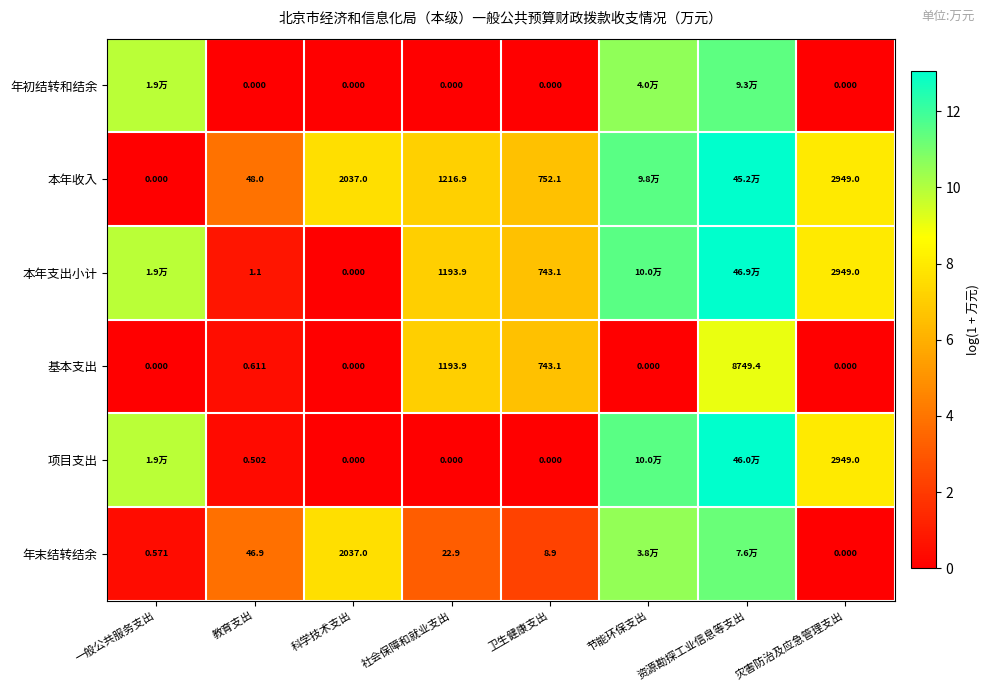

Is the value of 本年支出小计 at 卫生健康支出 greater than the value of 基本支出 at 一般公共服务支出?

Yes